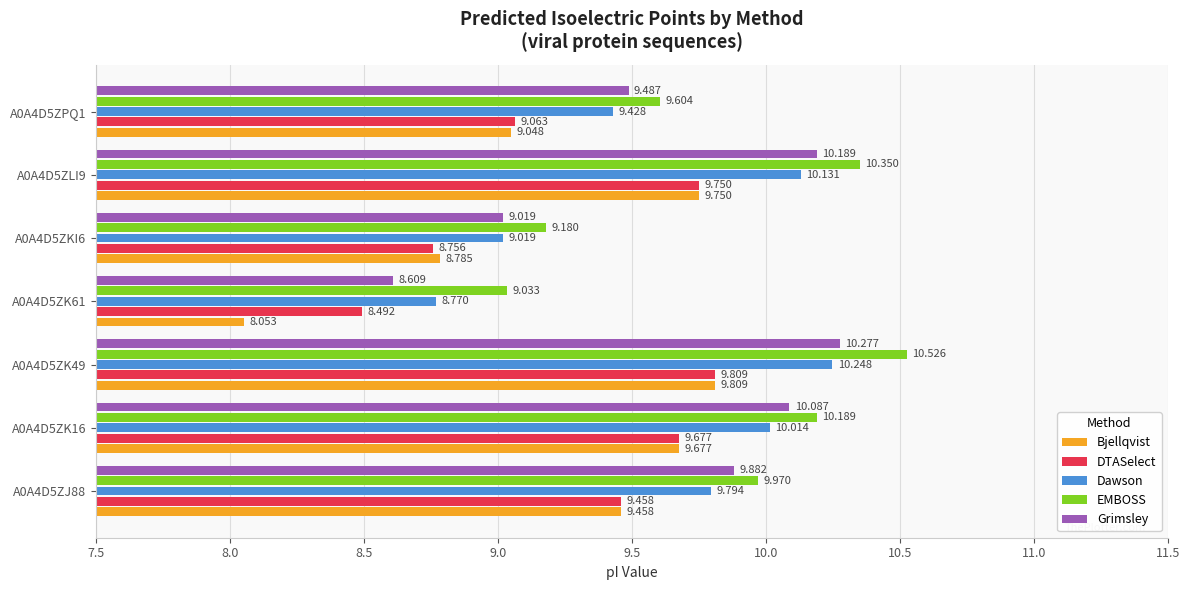

Which series has the widest spread of values?

Bjellqvist